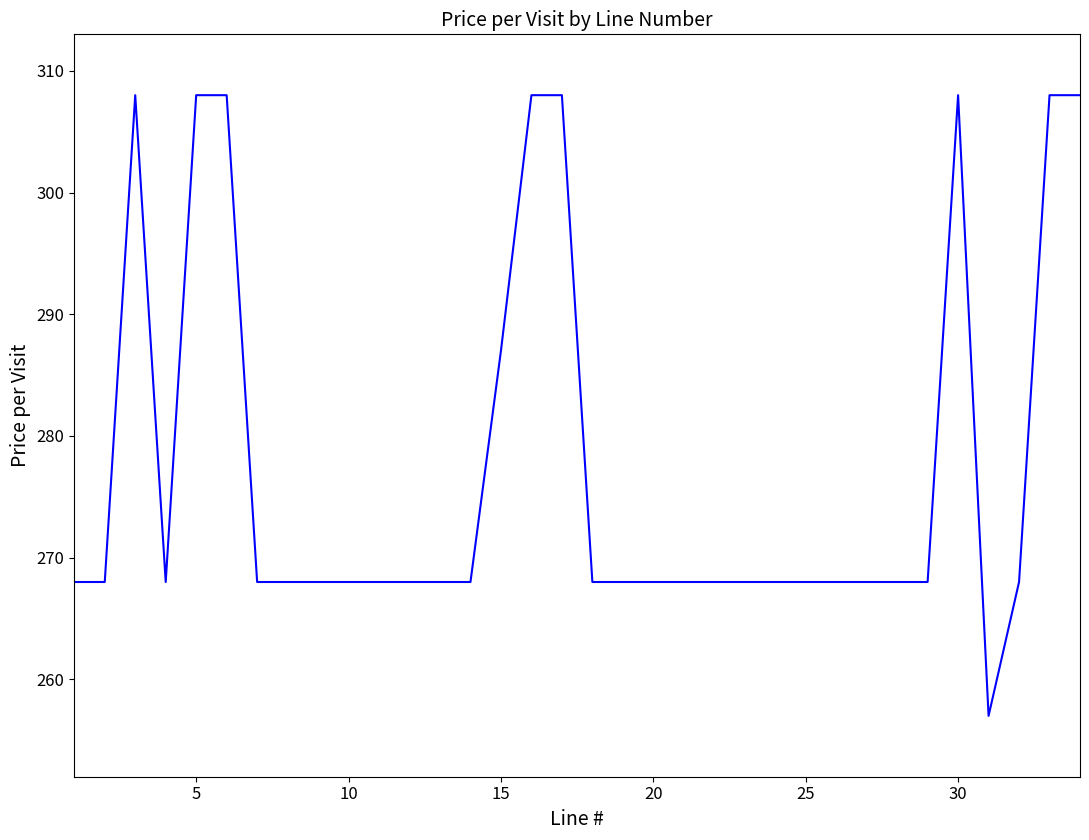

What is the smallest value displayed?

257